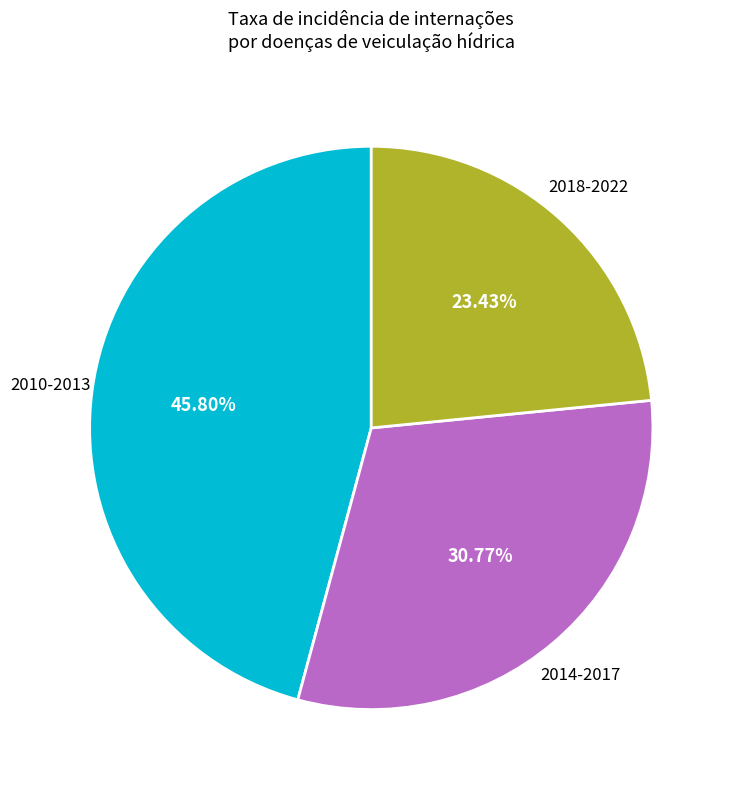

How many slices are in this pie chart?

3